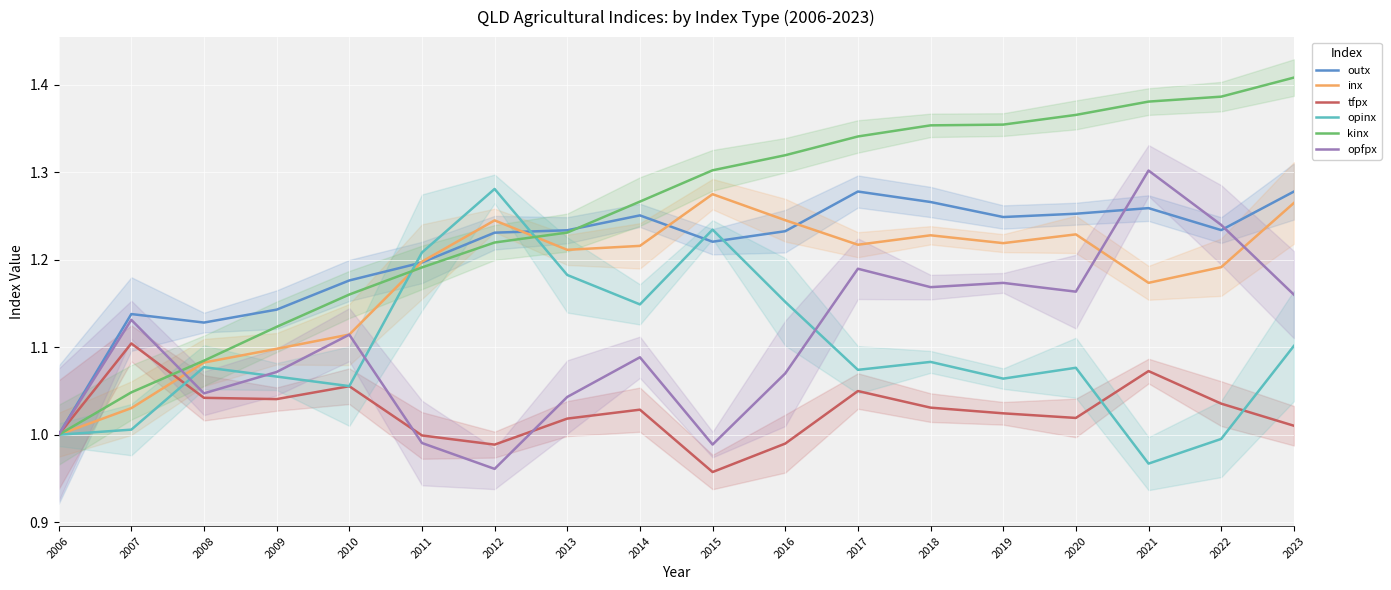

Reading left to right, extract all data points from this chart.

outx: 2006=1.0	2007=1.1	2008=1.1	2009=1.1	2010=1.2	2011=1.2	2012=1.2	2013=1.2	2014=1.3	2015=1.2	2016=1.2	2017=1.3	2018=1.3	2019=1.2	2020=1.3	2021=1.3	2022=1.2	2023=1.3
inx: 2006=1.0	2007=1.0	2008=1.1	2009=1.1	2010=1.1	2011=1.2	2012=1.2	2013=1.2	2014=1.2	2015=1.3	2016=1.2	2017=1.2	2018=1.2	2019=1.2	2020=1.2	2021=1.2	2022=1.2	2023=1.3
tfpx: 2006=1.0	2007=1.1	2008=1.0	2009=1.0	2010=1.1	2011=1.0	2012=1.0	2013=1.0	2014=1.0	2015=1.0	2016=1.0	2017=1.0	2018=1.0	2019=1.0	2020=1.0	2021=1.1	2022=1.0	2023=1.0
opinx: 2006=1.0	2007=1.0	2008=1.1	2009=1.1	2010=1.1	2011=1.2	2012=1.3	2013=1.2	2014=1.1	2015=1.2	2016=1.2	2017=1.1	2018=1.1	2019=1.1	2020=1.1	2021=1.0	2022=1.0	2023=1.1
kinx: 2006=1.0	2007=1.0	2008=1.1	2009=1.1	2010=1.2	2011=1.2	2012=1.2	2013=1.2	2014=1.3	2015=1.3	2016=1.3	2017=1.3	2018=1.4	2019=1.4	2020=1.4	2021=1.4	2022=1.4	2023=1.4
opfpx: 2006=1.0	2007=1.1	2008=1.0	2009=1.1	2010=1.1	2011=1.0	2012=1.0	2013=1.0	2014=1.1	2015=1.0	2016=1.1	2017=1.2	2018=1.2	2019=1.2	2020=1.2	2021=1.3	2022=1.2	2023=1.2